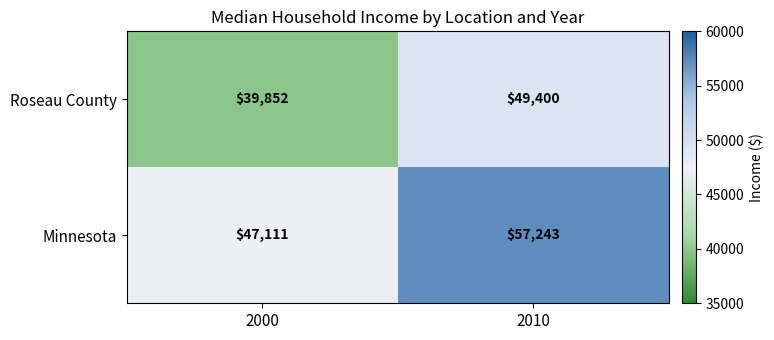

Reading left to right, extract all data points from this chart.

Roseau County: 2000=39852	2010=49400
Minnesota: 2000=47111	2010=57243